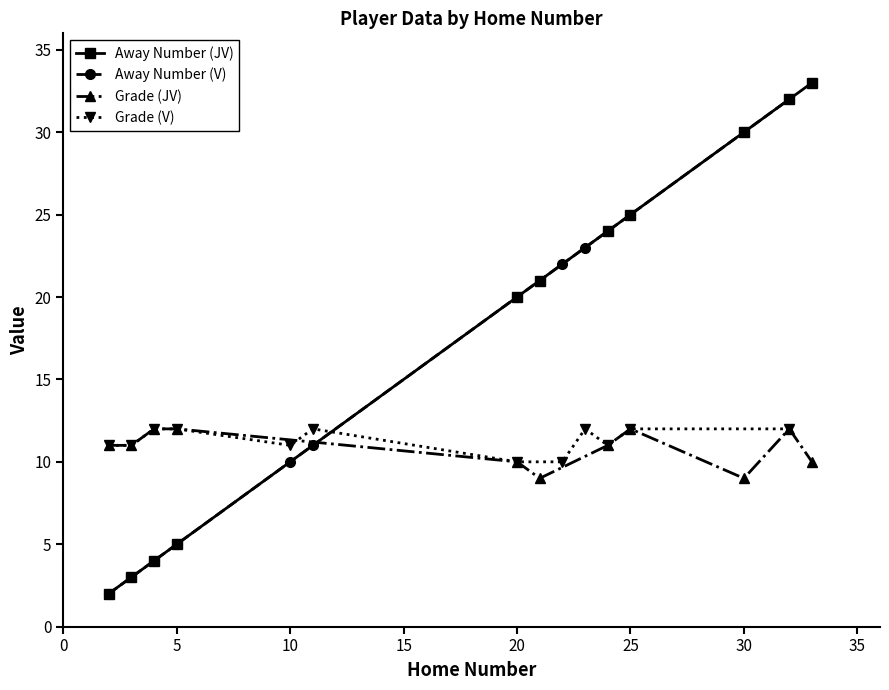

Which category has the highest value across all series?

33